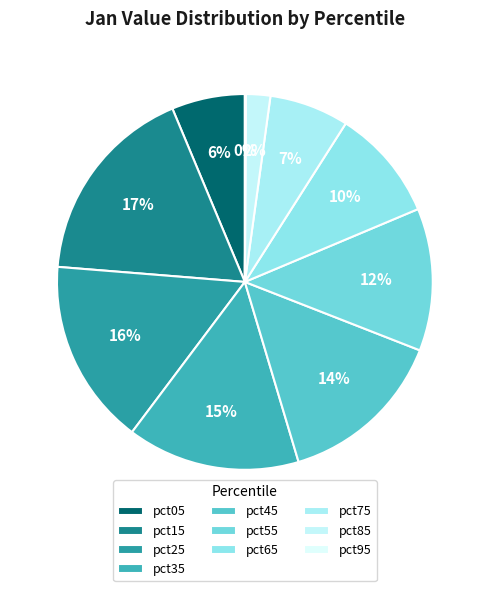

Combined, do pct35 and pct95 account for over 50%?

No